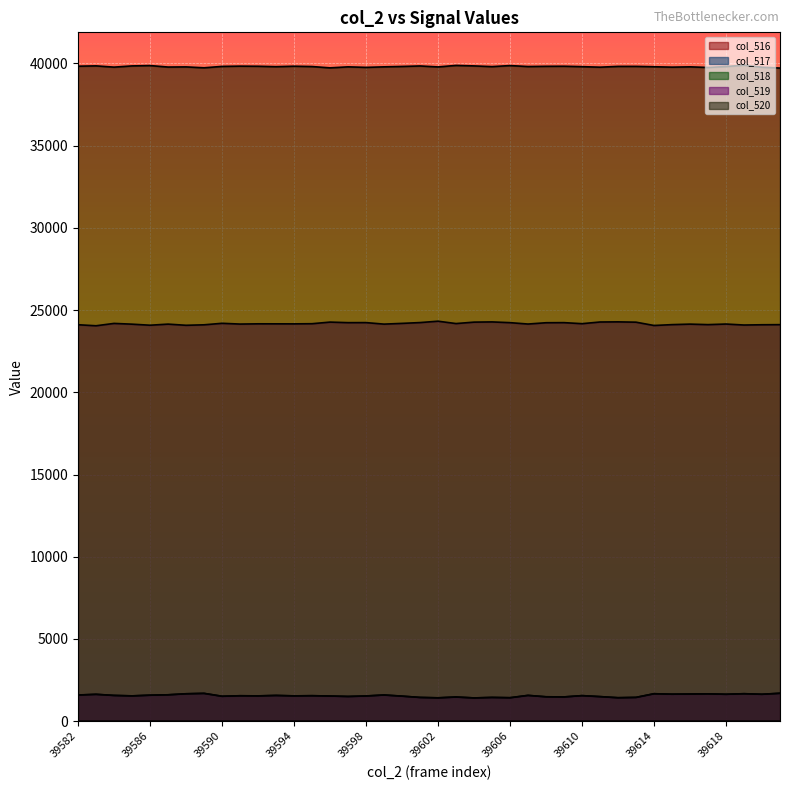

What value does the col_516 series have at 39608, to the nearest 10?

1480